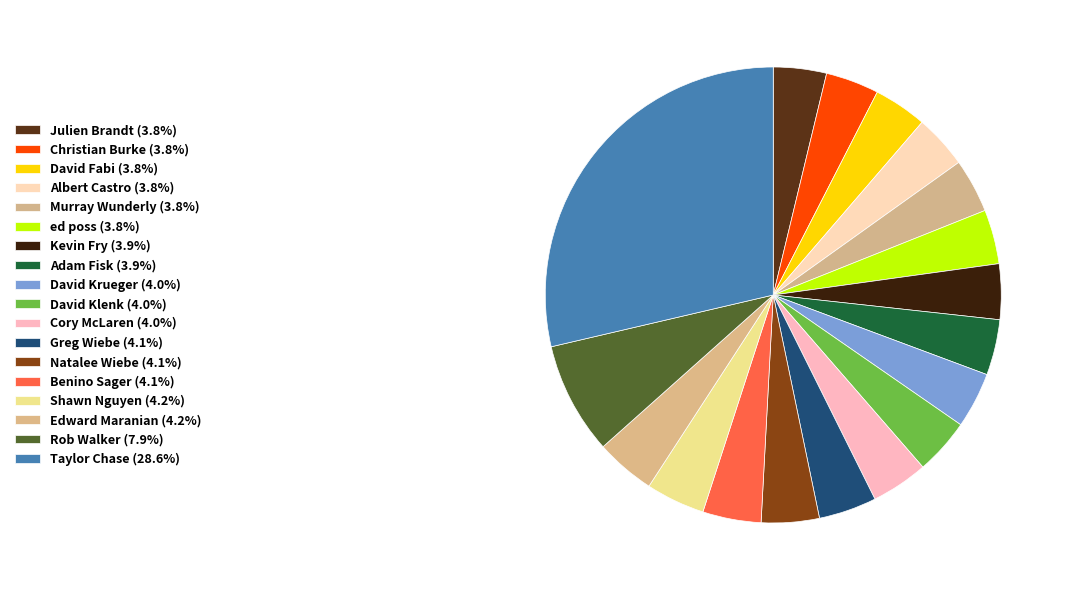

To the nearest percent, what is the combined percentage of Murray Wunderly and Edward Maranian?

8%